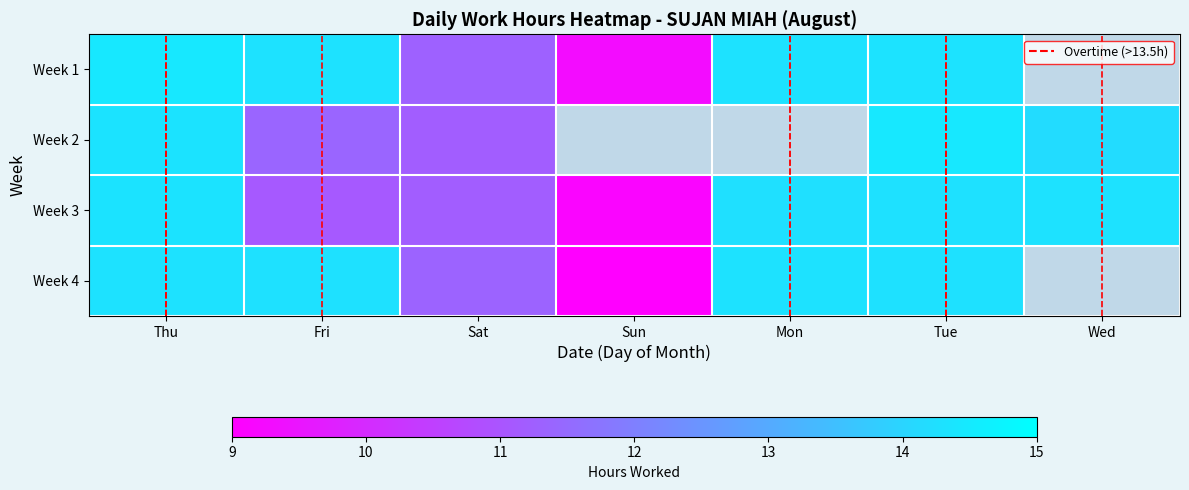

List the series in order of their peak value, lowest first.

Week 4, Week 3, Week 1, Week 2